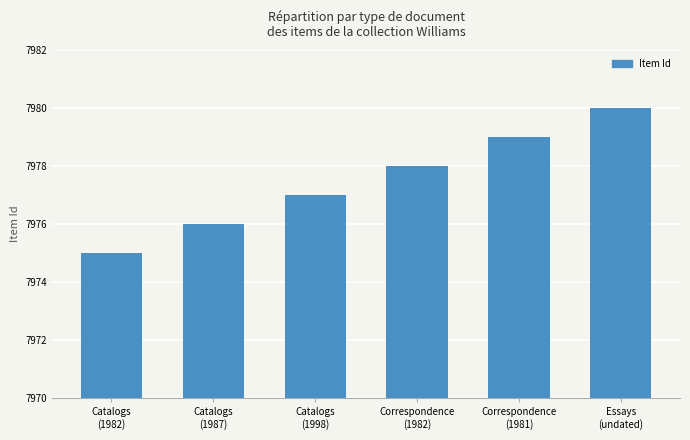

What is the difference between the maximum and second lowest values?

4